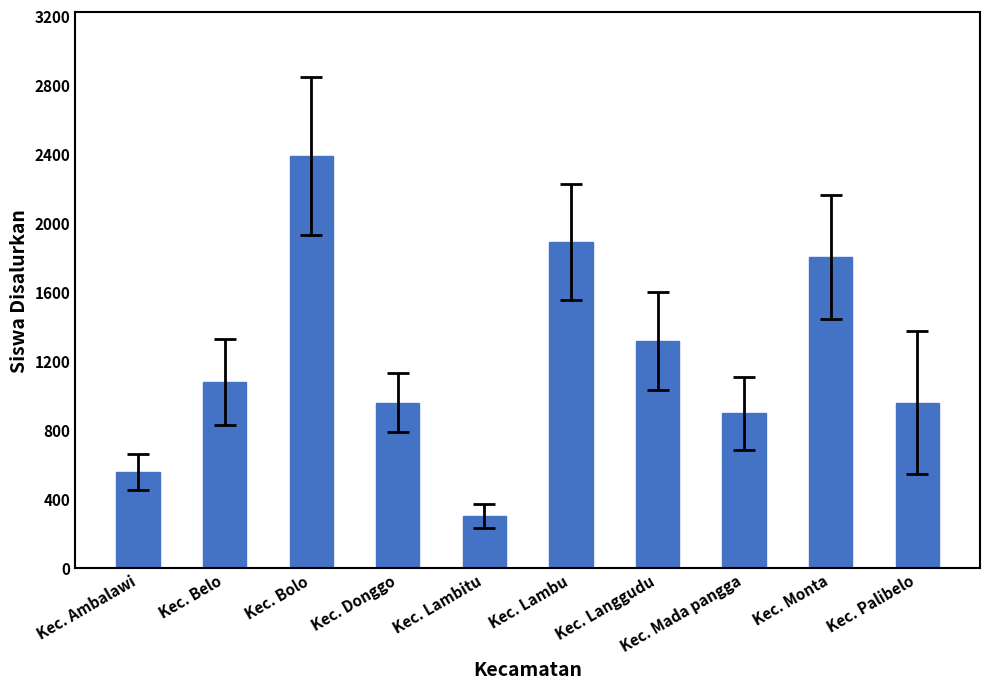

What is the label of the 7th bar from the left?

Kec. Langgudu